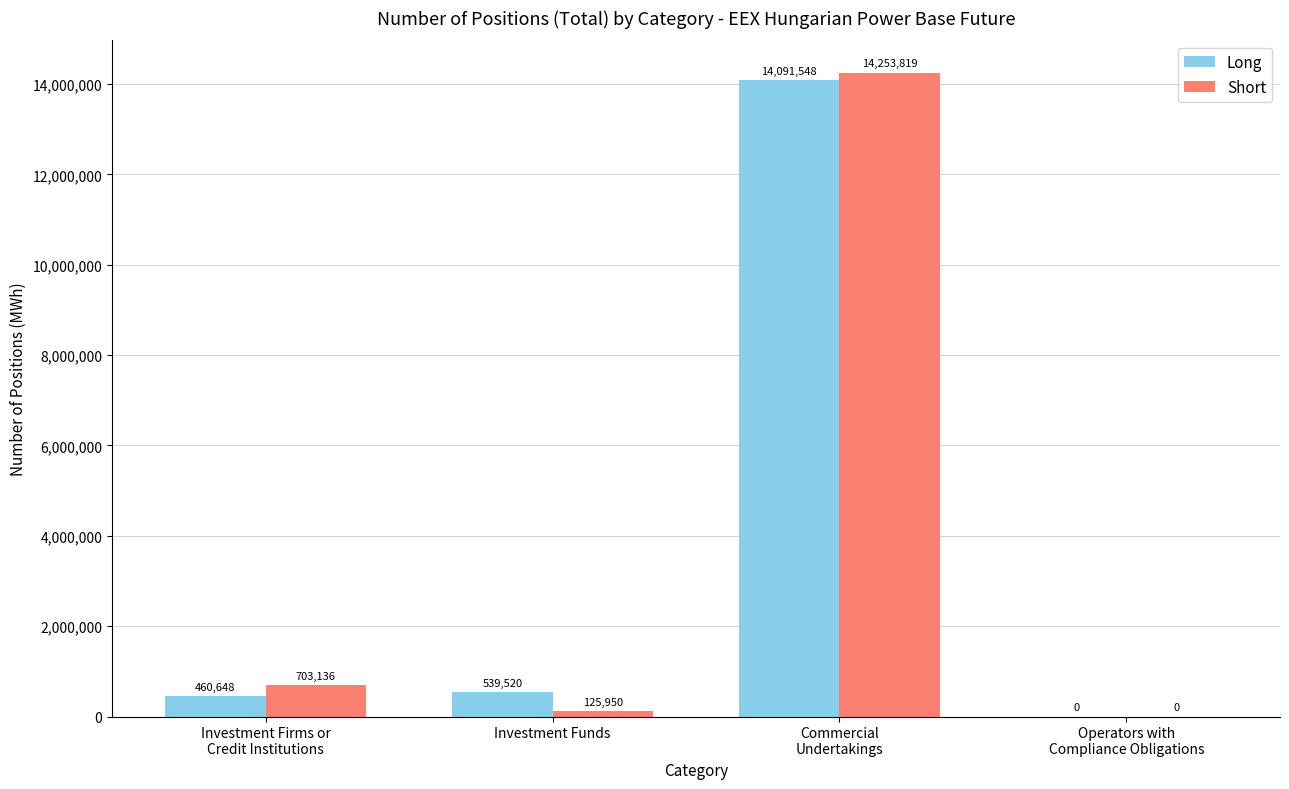

How many data points does each series have?

4